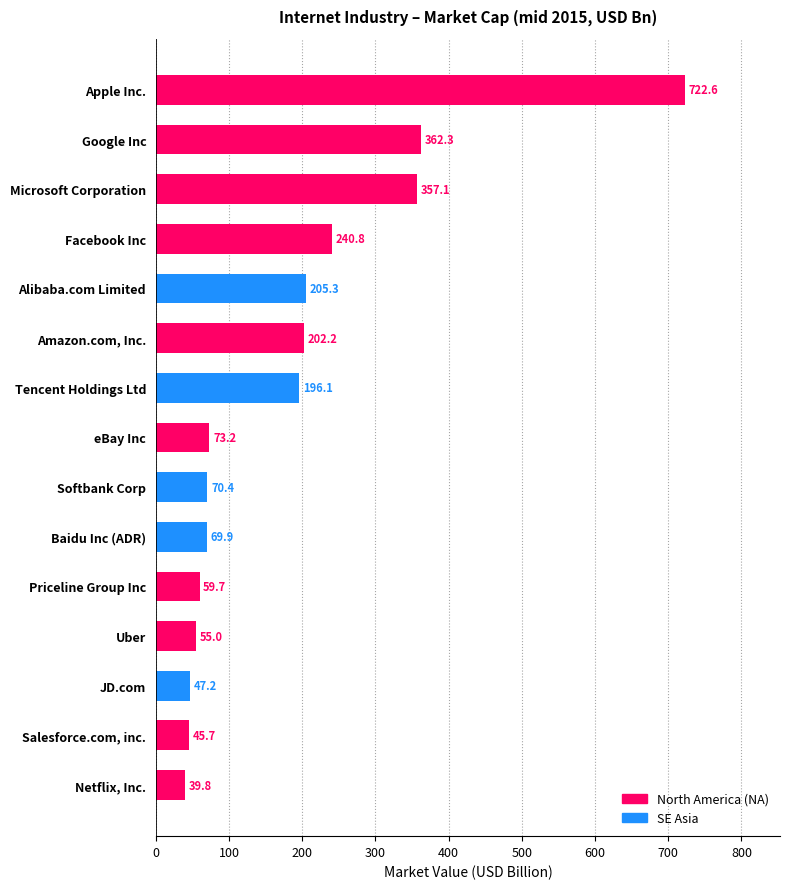

Is it true that the value at Alibaba.com Limited is 205.3?

True